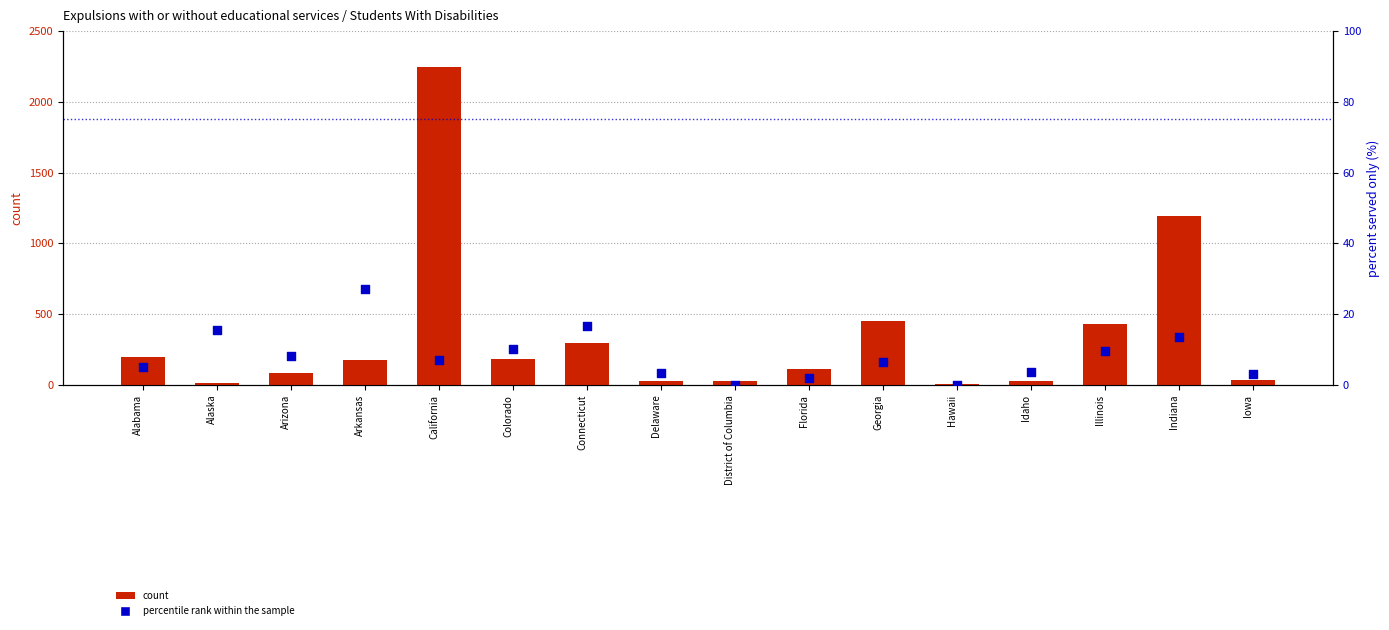

Which series has the largest total across all categories?

count